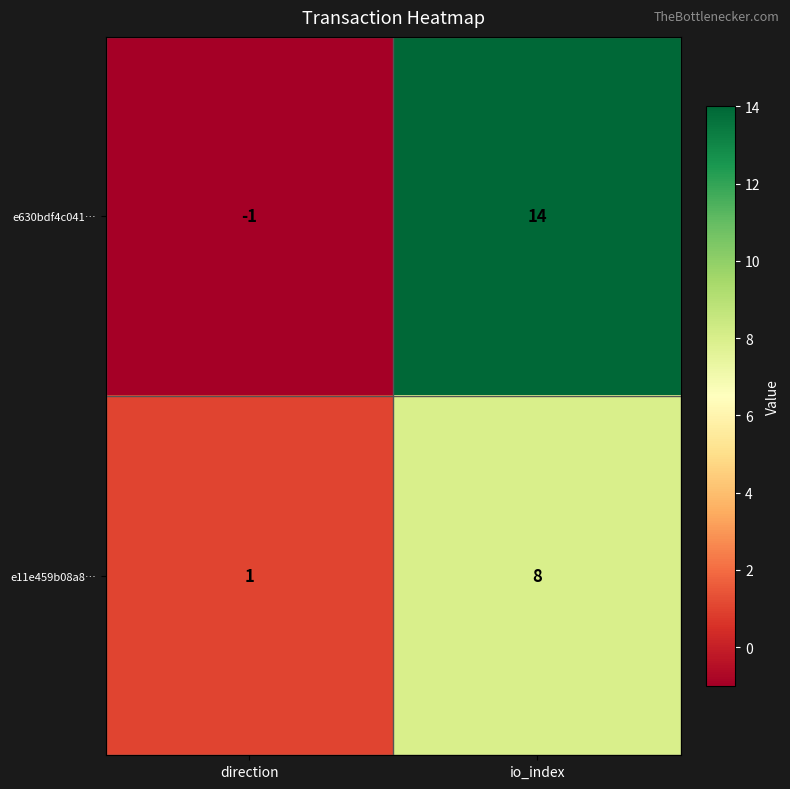

At which category is the sum across all series the highest?

io_index